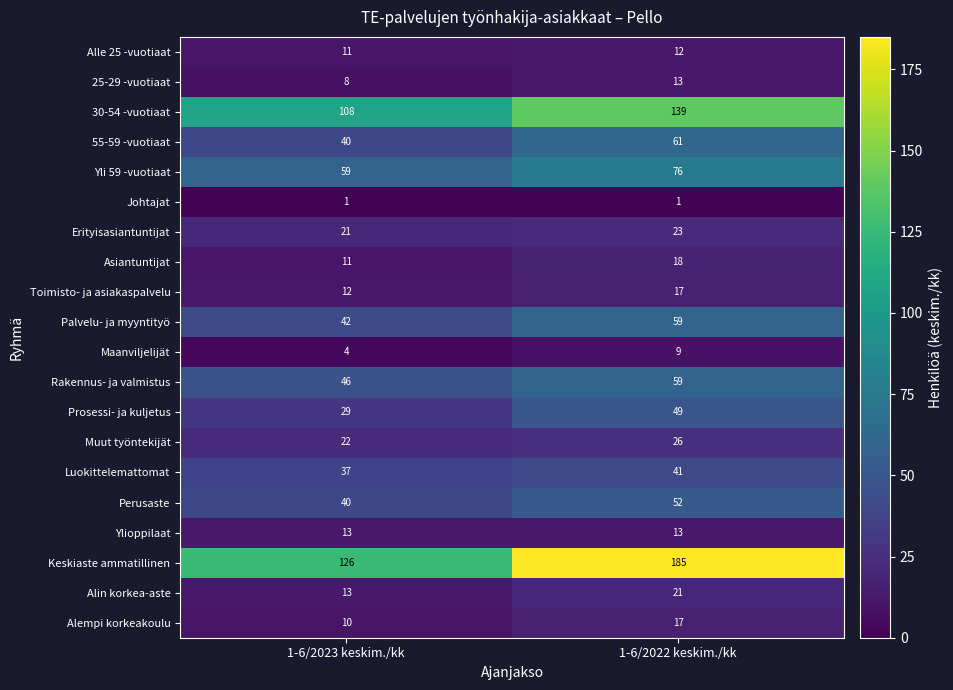

What is the difference between the maximum and minimum values in the Asiantuntijat series?

7